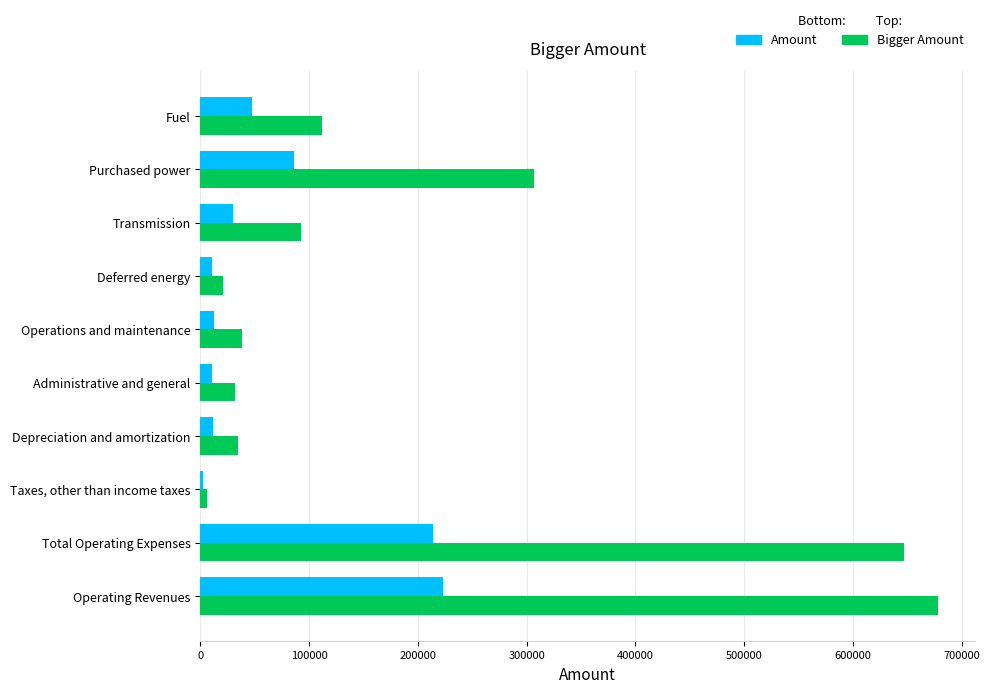

What is the sum of all Bigger Amount values?

1968652